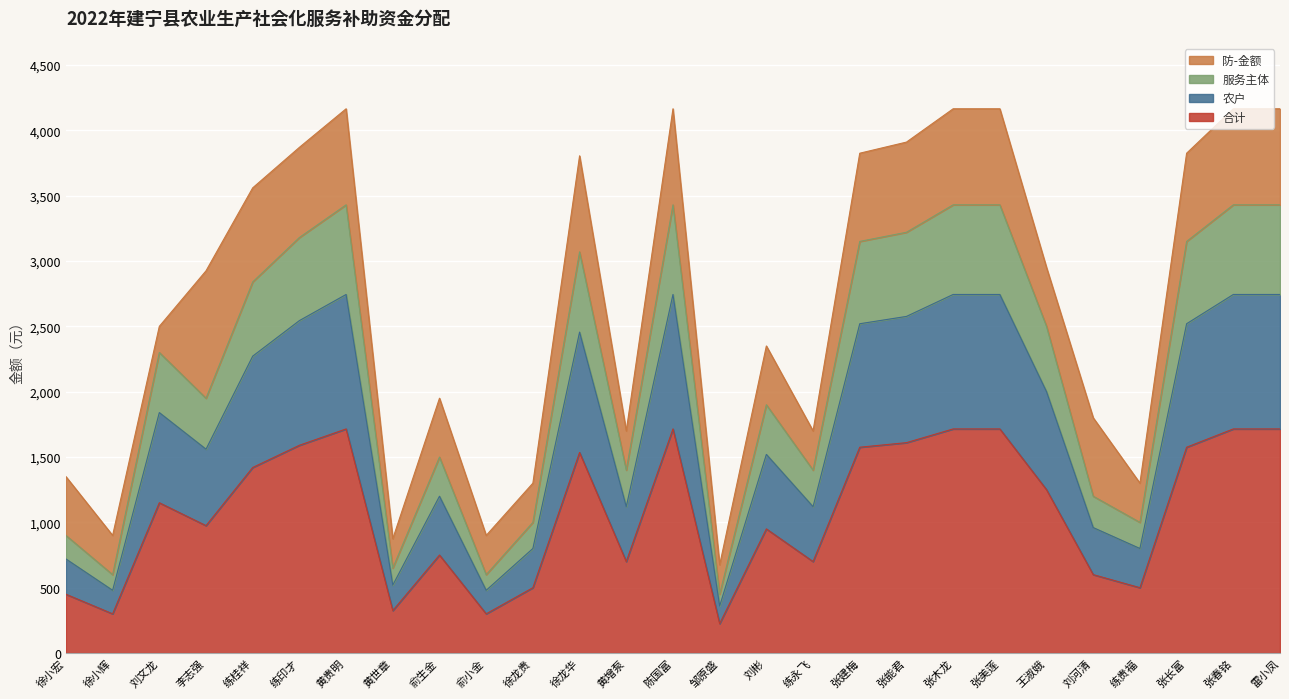

What is the total value across all series at 徐小辉?

900